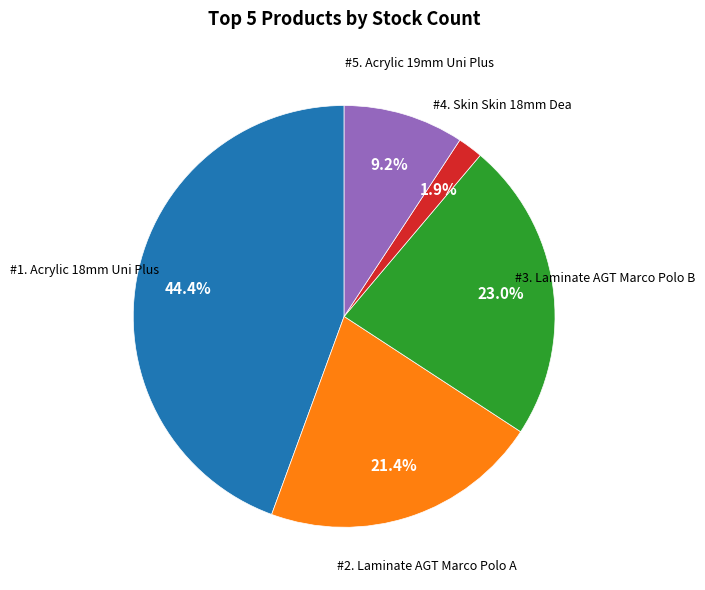

Does any single category account for the majority?

No